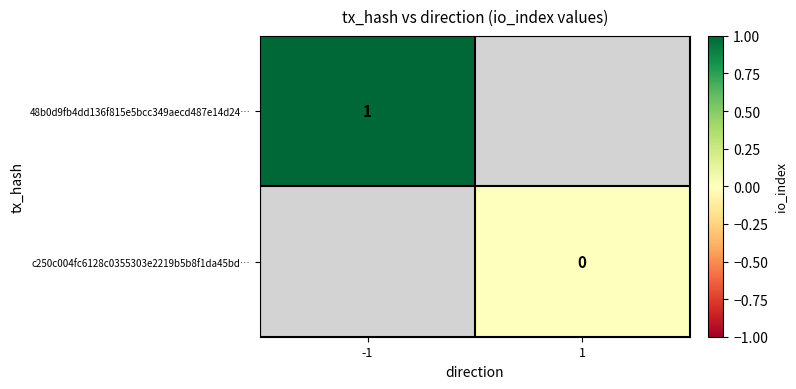

Which label corresponds to the largest value in the chart?

-1